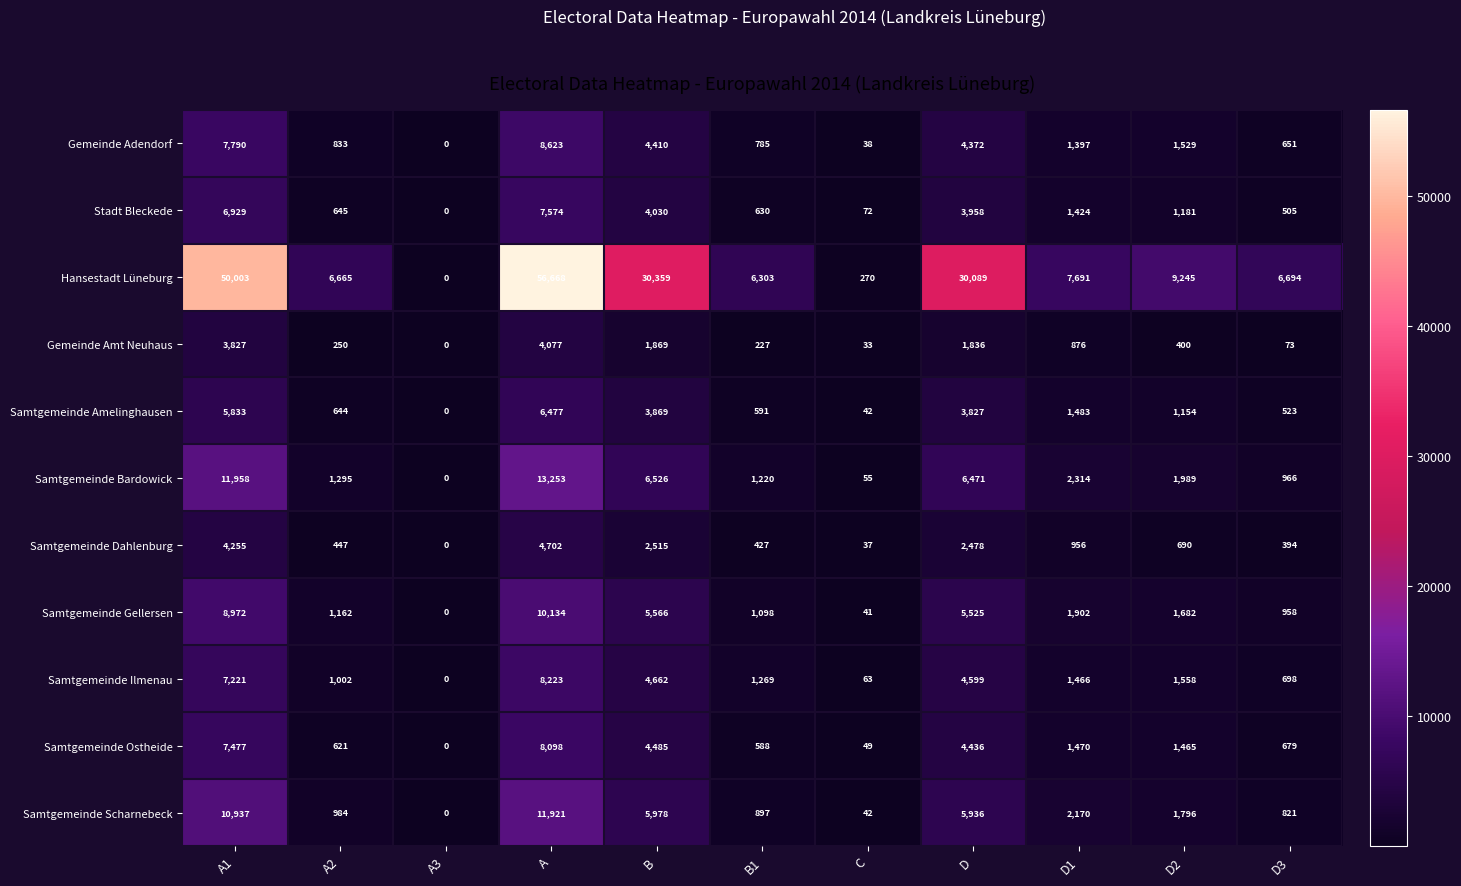

What is the difference between the highest and lowest values at C?

237